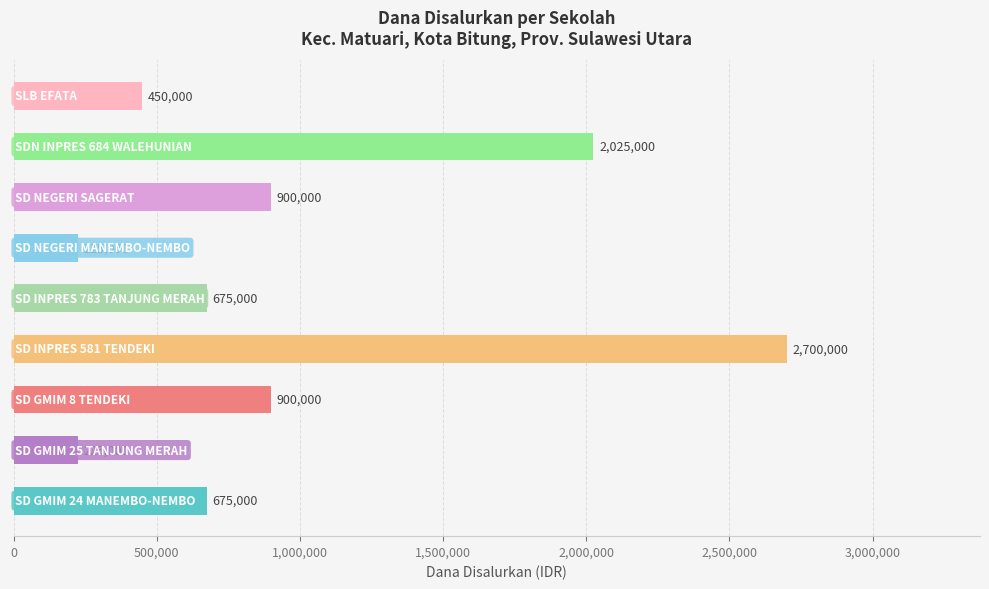

Reading bottom to top, list all the values displayed in this chart.

675000	225000	900000	2700000	675000	225000	900000	2025000	450000